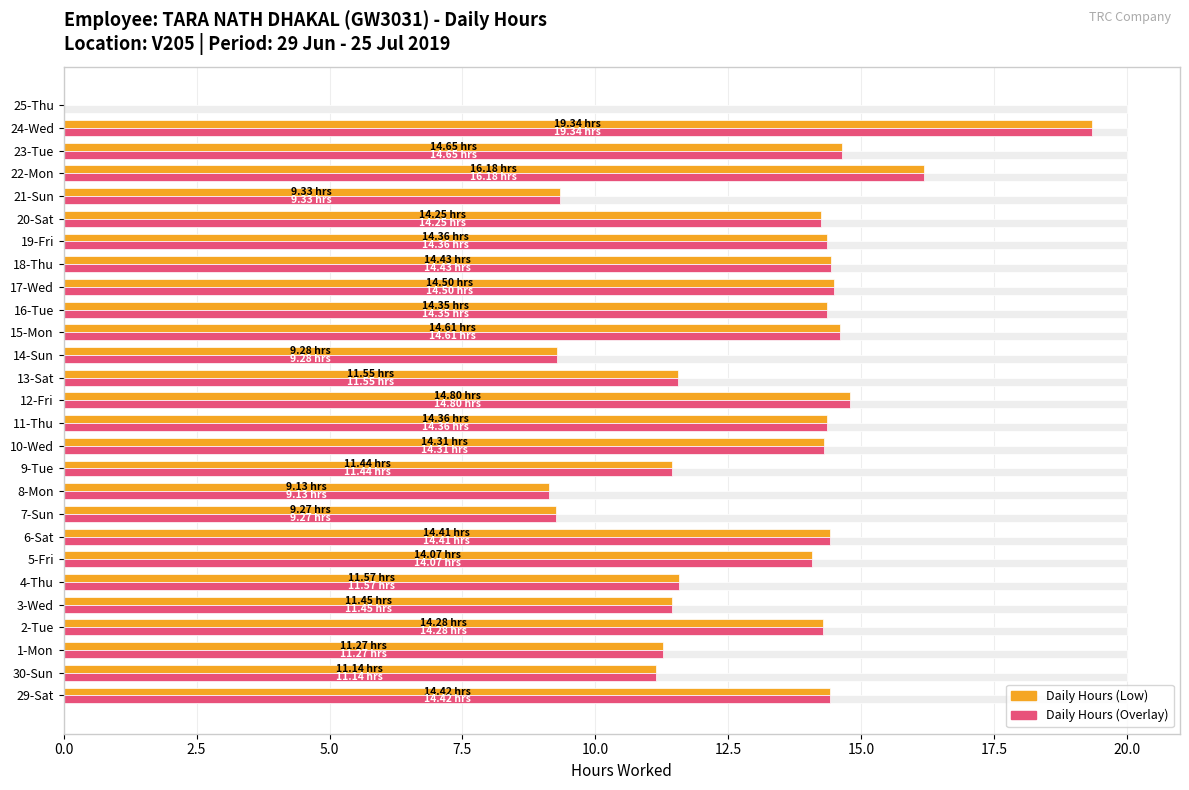

What is the difference between the maximum and minimum values in the Low (hours) series?

19.3